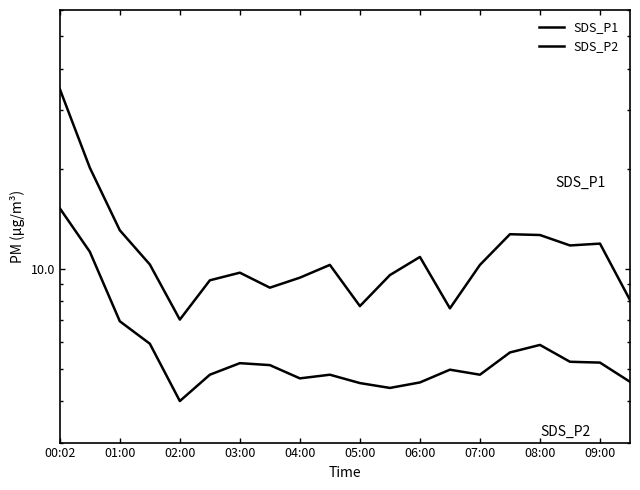

At 05:00, list the series in order from smallest to largest.

SDS_P2, SDS_P1